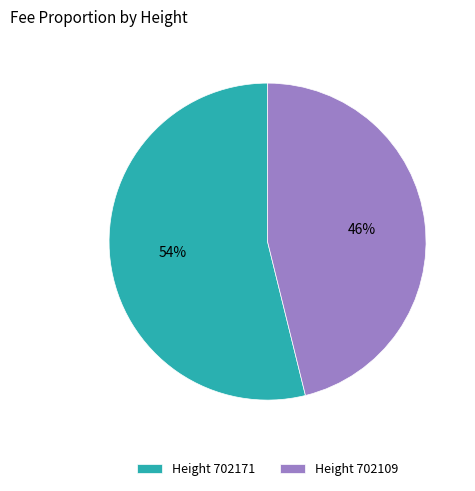

To the nearest percent, what percentage of the pie is Height 702171?

54%